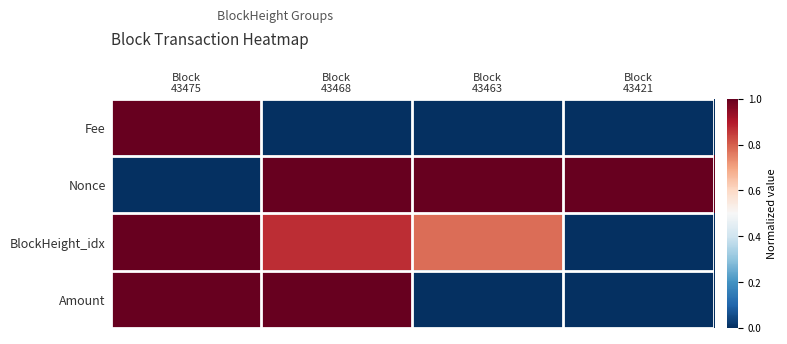

Count the number of data series in this chart.

4